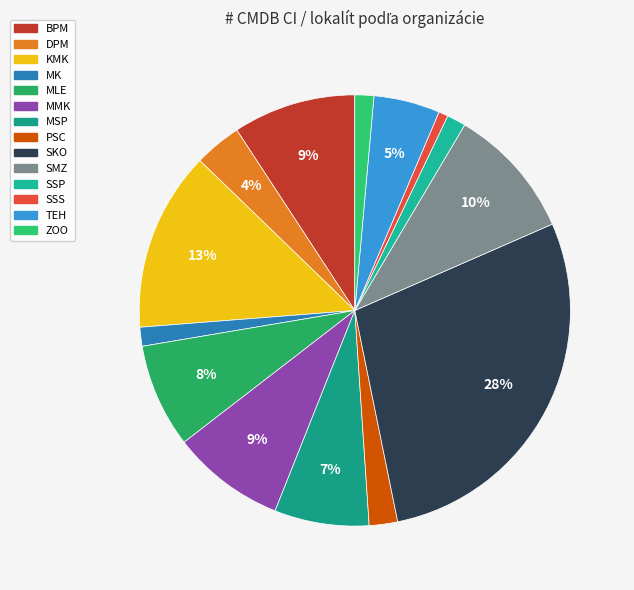

To the nearest percent, what percentage of the pie is BPM?

9%